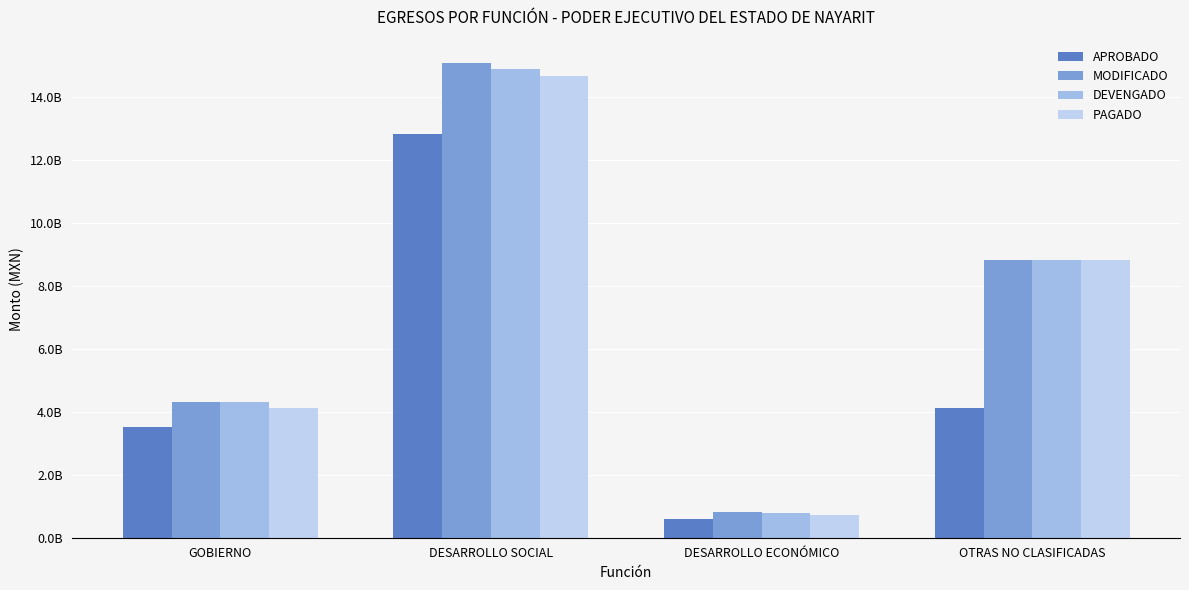

Read the PAGADO value at DESARROLLO ECONÓMICO.

717331690.0